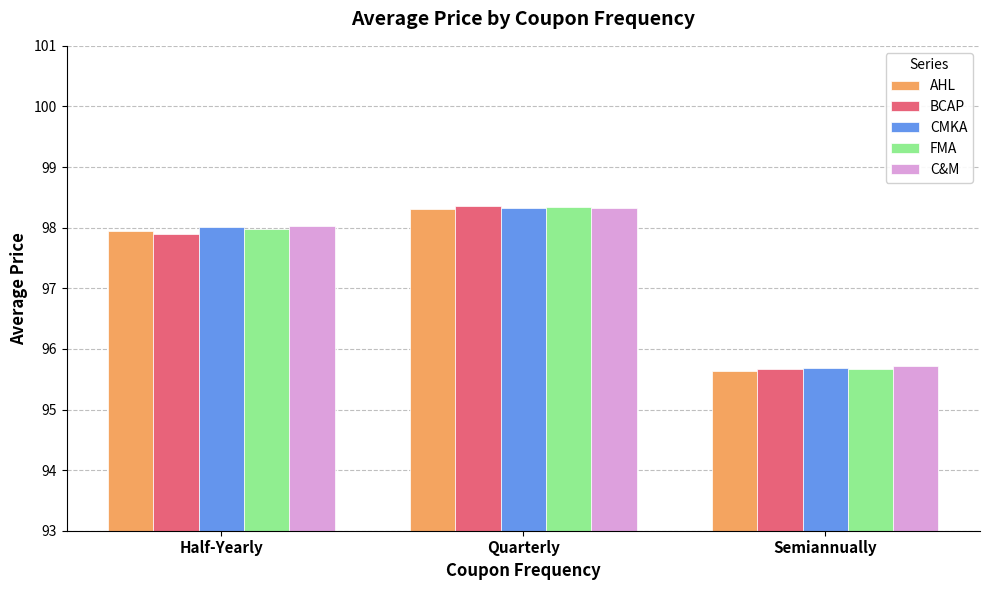

Is it true that BCAP equals 165.9 at Half-Yearly?

False